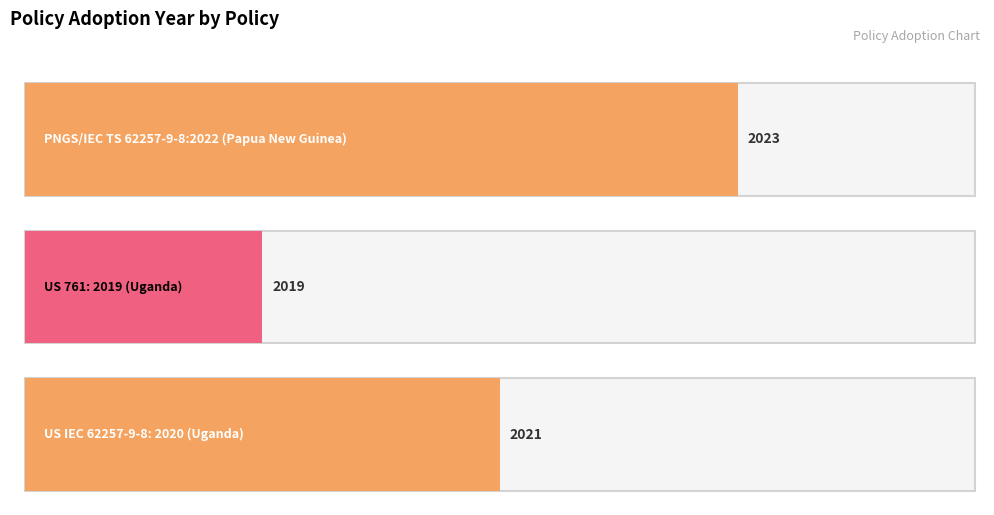

How many distinct data groups are displayed?

1